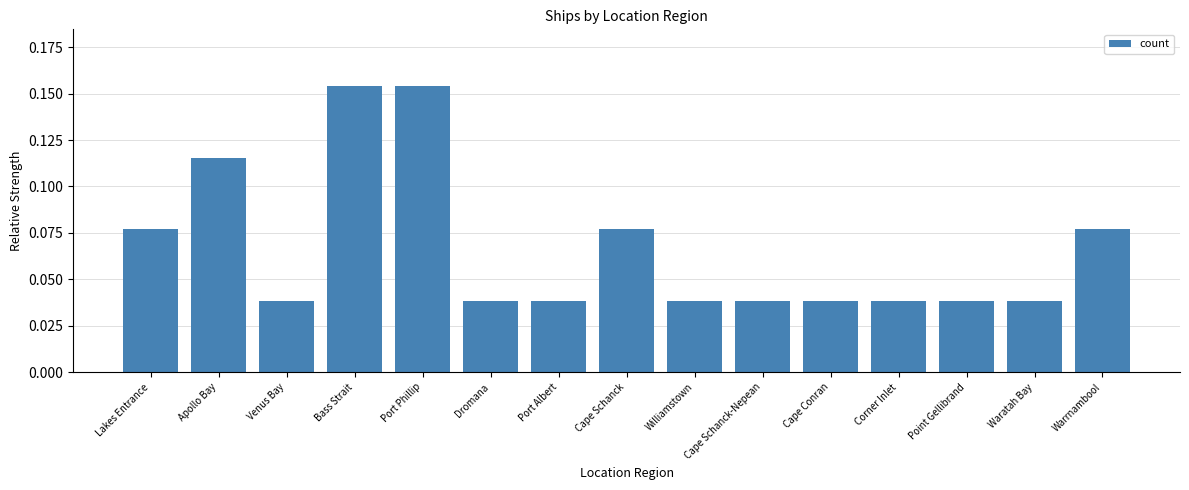

What is the sum of all values?

1.0